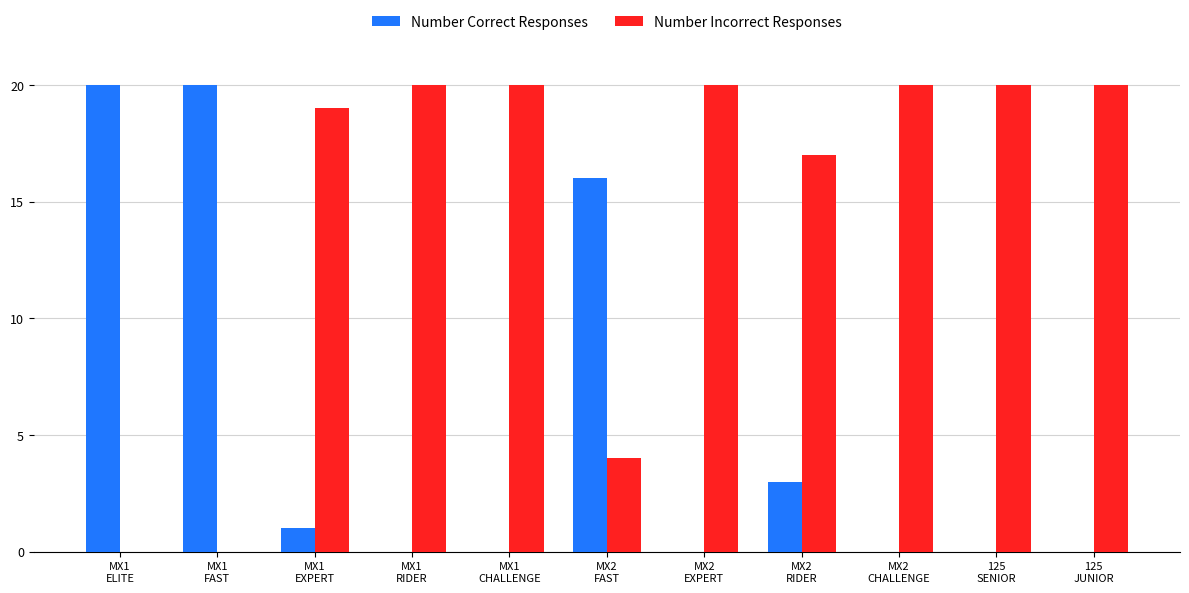

What is the sum of all Number Correct Responses values?

60